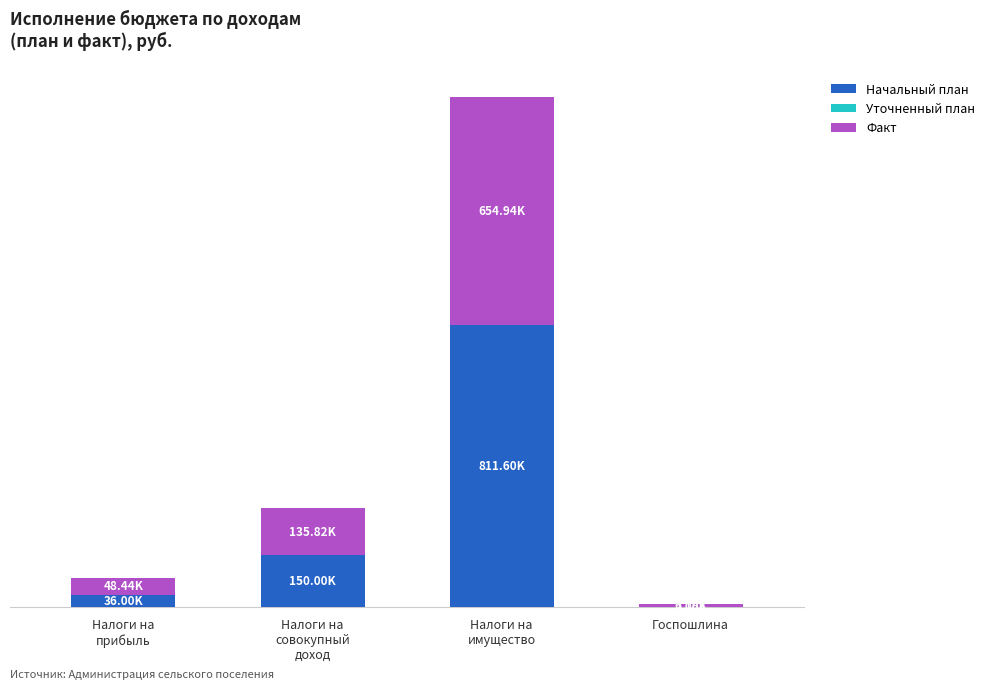

What position from the right is Налоги на
совокупный
доход?

3